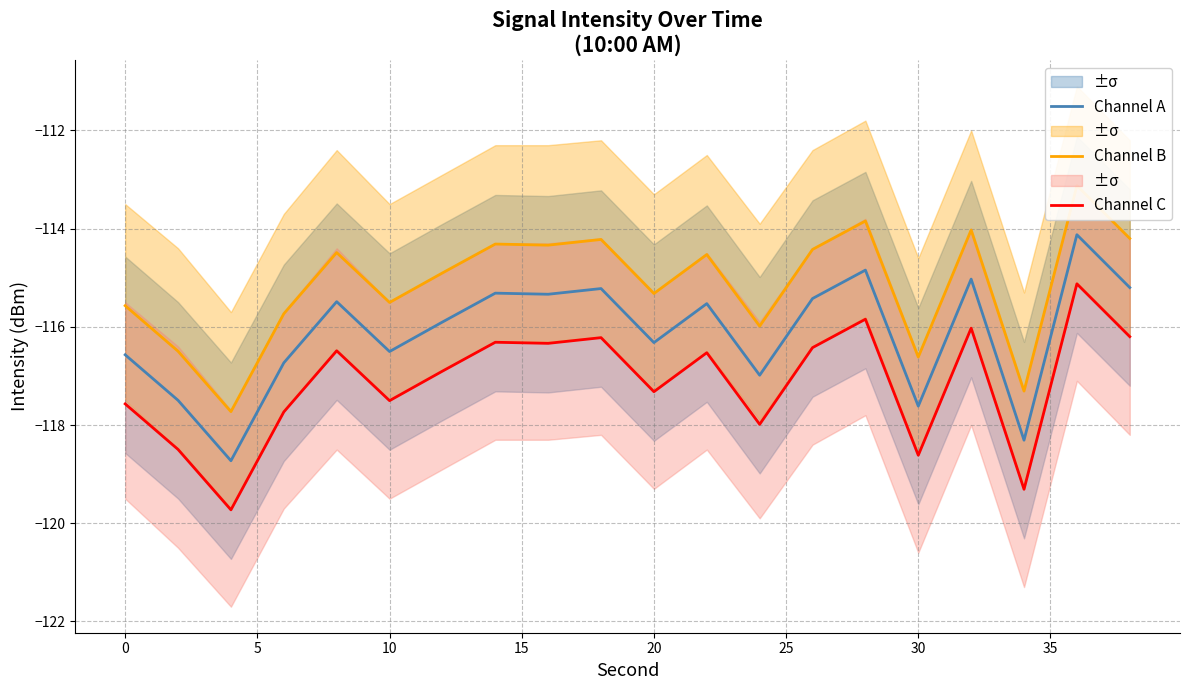

The value of Channel C at 30 is -47.9. True or false?

False